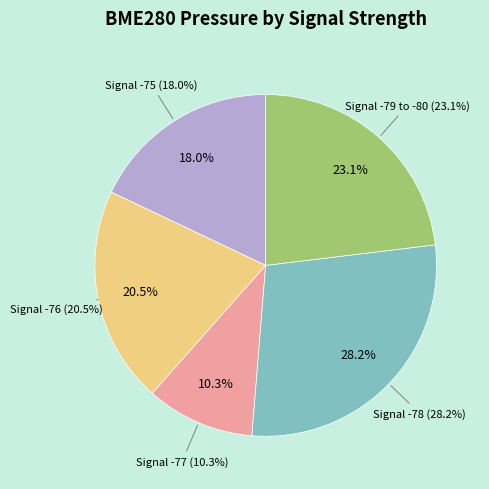

What is the change in value from 20 to 28?

-10.7